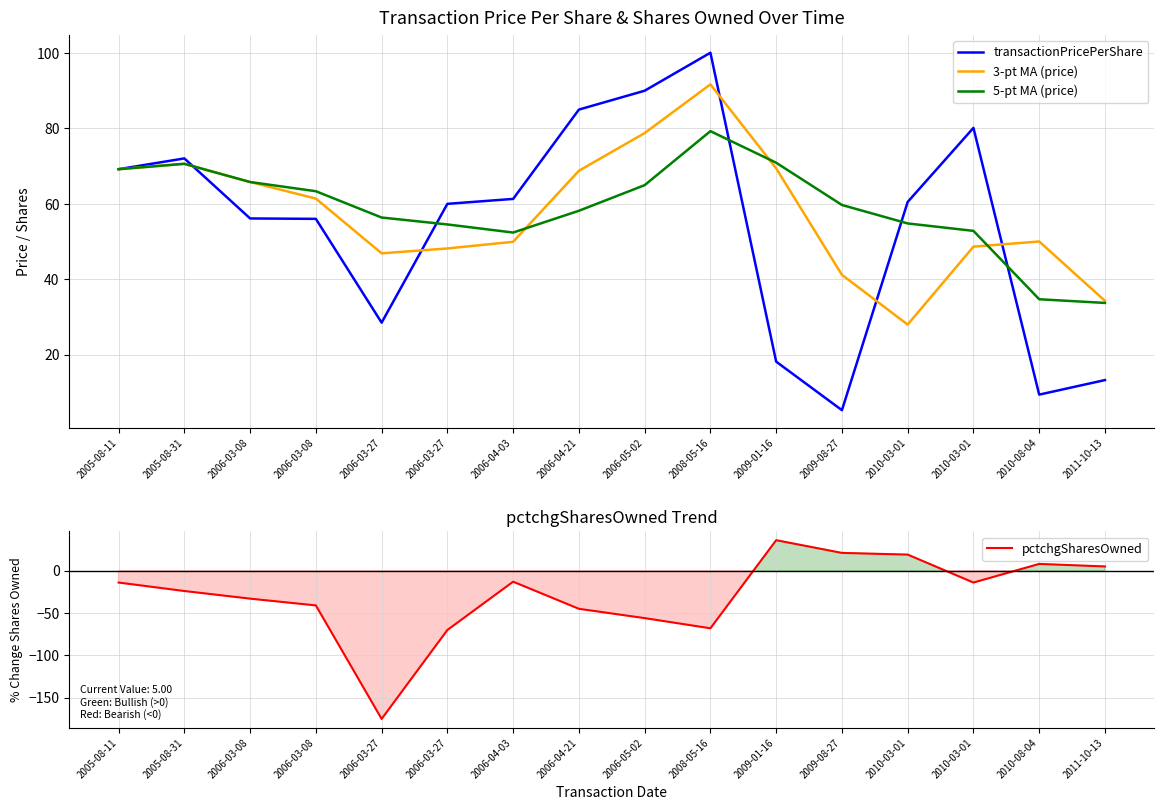

What is the label of the 11th point from the right?

2006-03-27